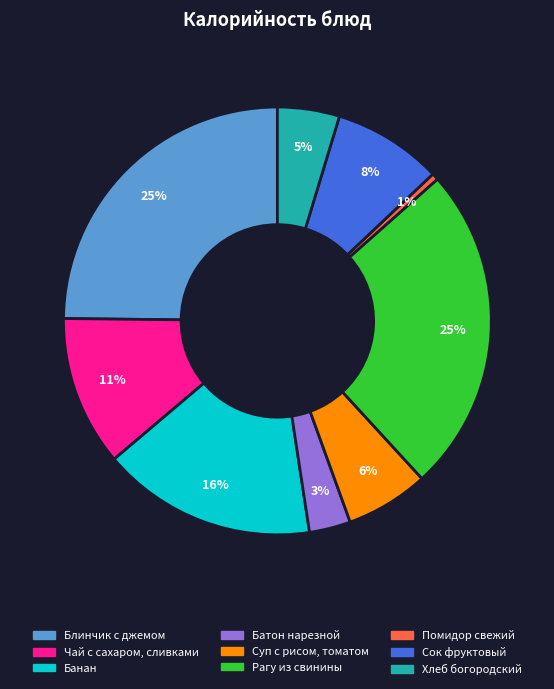

Do Помидор свежий and Хлеб богородский together represent more than half of the pie?

No